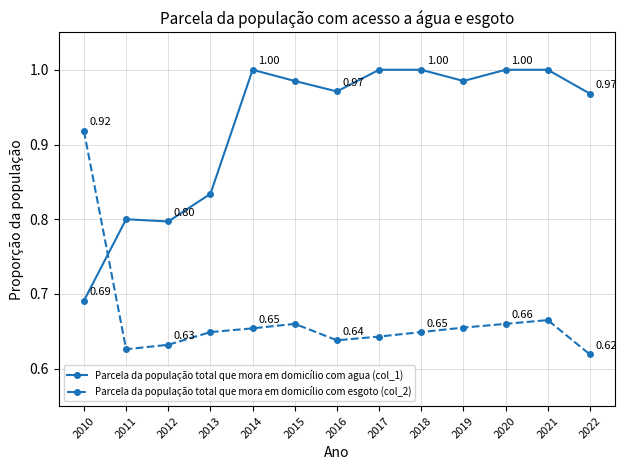

How many interior local peaks does the Parcela da população total que mora em domicílio com esgoto (col_2) series have?

2